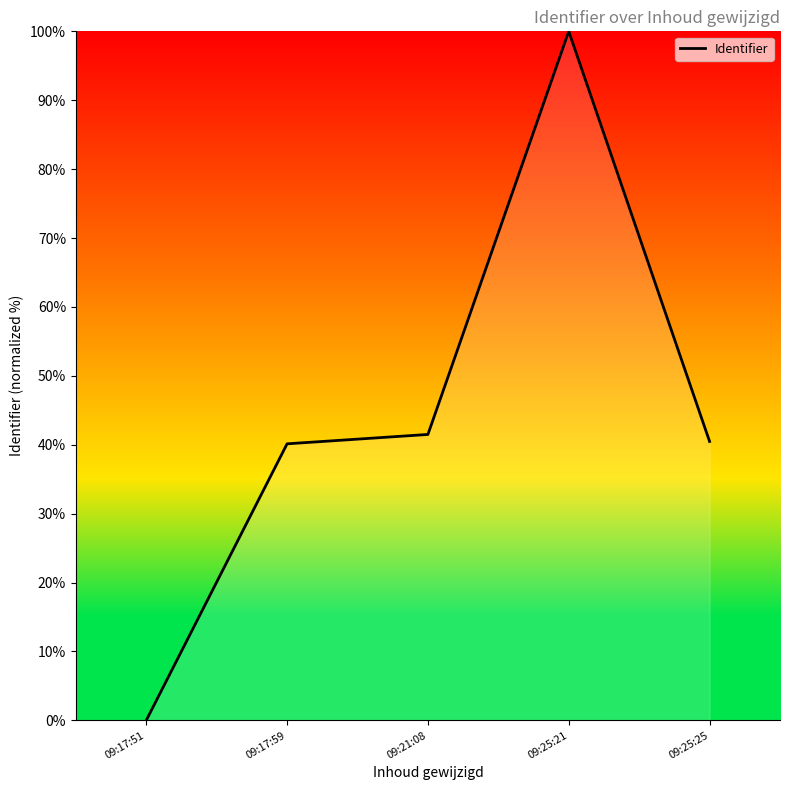

Between 09:25:21 and 09:17:51, which is larger?

09:25:21